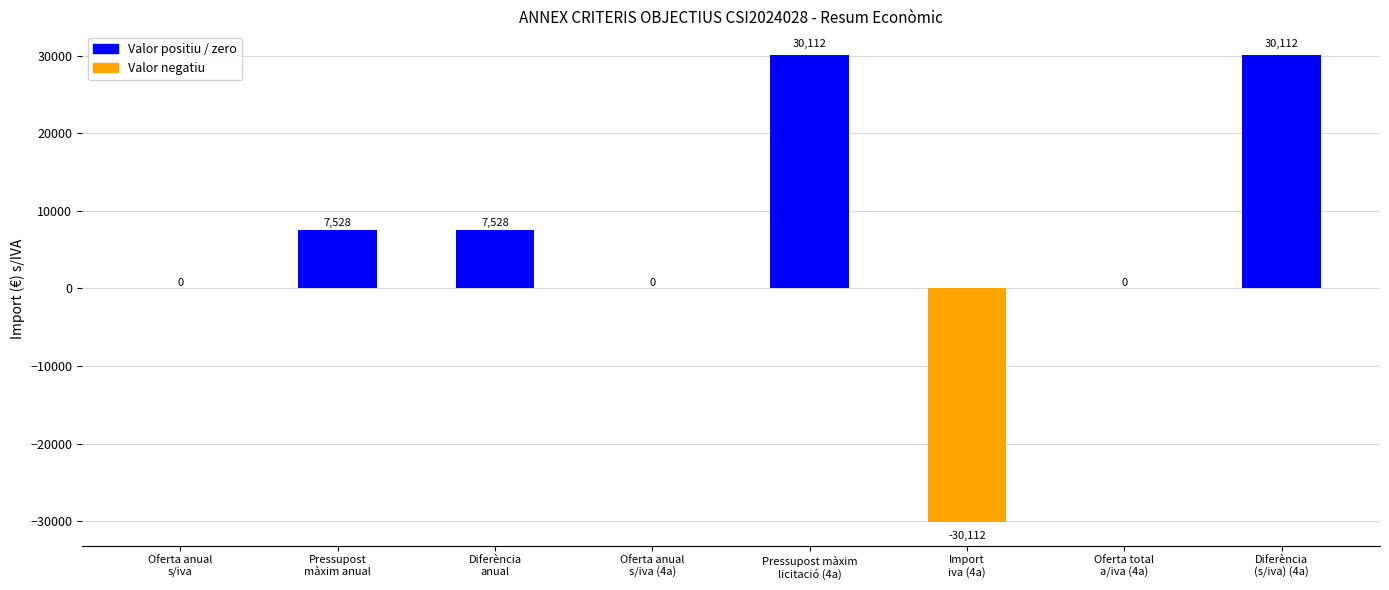

True or false: the data shows 0 at Oferta total
a/iva (4a).

True